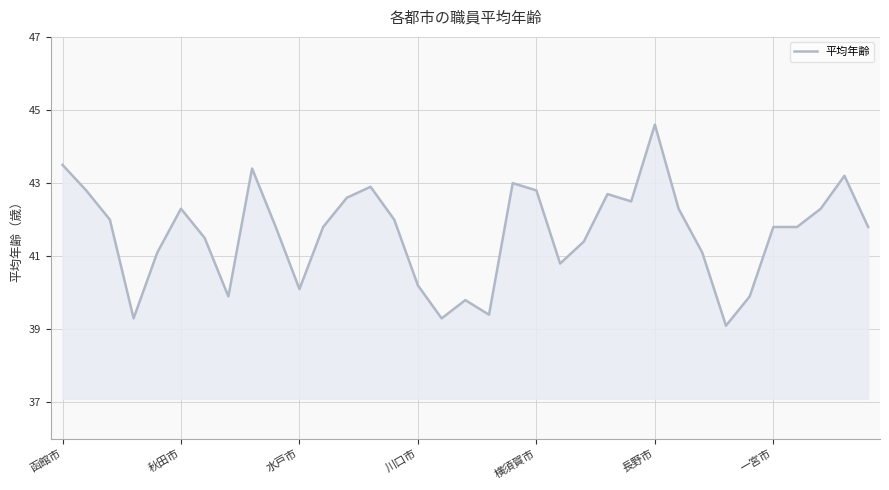

Reading left to right, list all the values displayed in this chart.

43.5	42.8	42.0	39.3	41.1	42.3	41.5	39.9	43.4	41.8	40.1	41.8	42.6	42.9	42.0	40.2	39.3	39.8	39.4	43.0	42.8	40.8	41.4	42.7	42.5	44.6	42.3	41.1	39.1	39.9	41.8	41.8	42.3	43.2	41.8